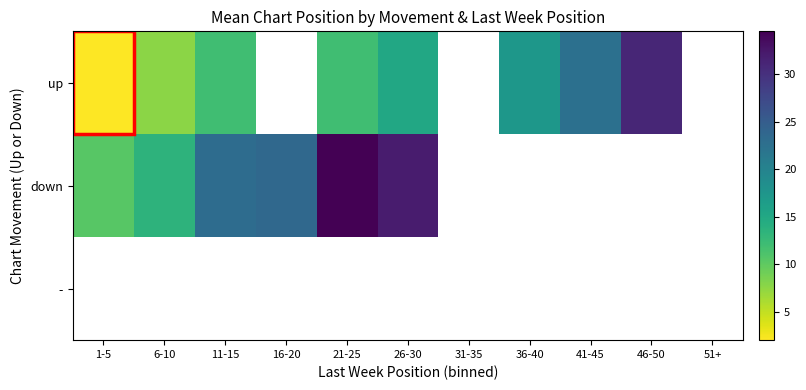

Which series has the largest range (max minus min)?

up